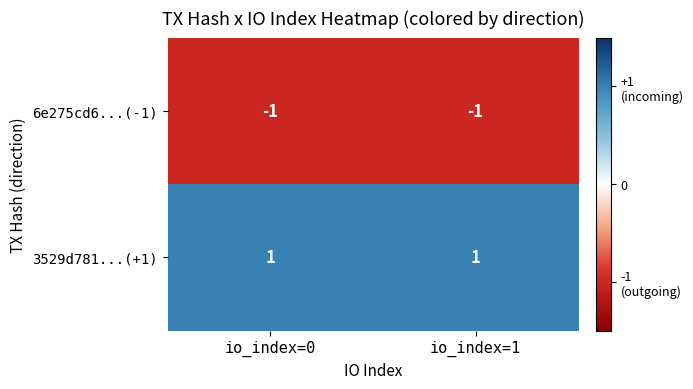

How many series are shown in this chart?

2